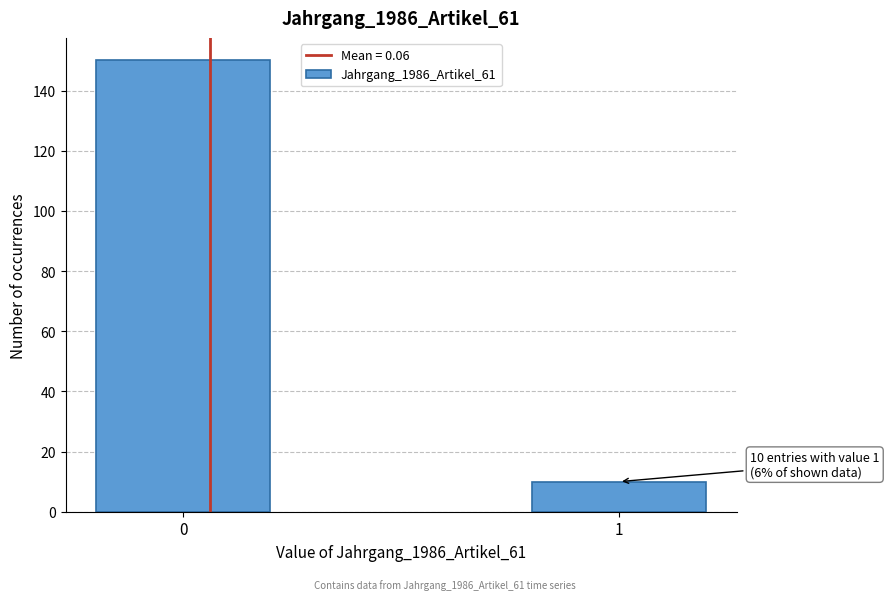

Reading right to left, transcribe all the data shown in this chart.

10	150